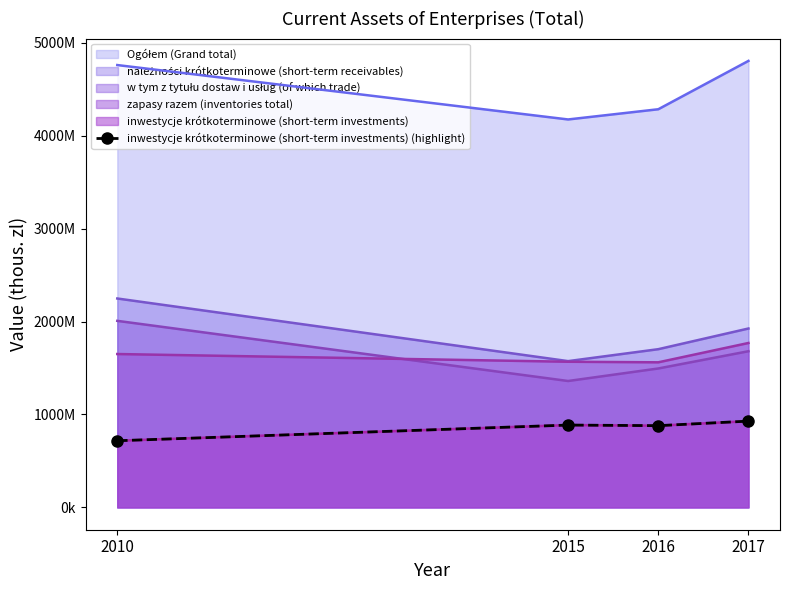

How many points are lower than both their immediate neighbors (excluding endpoints)?

1